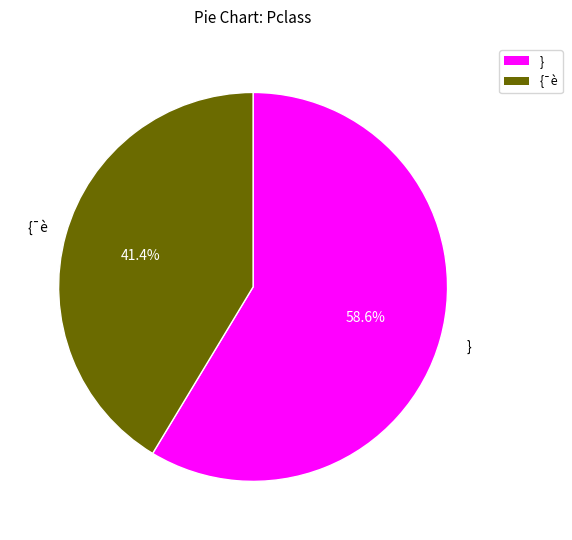

Does any single category account for the majority?

Yes